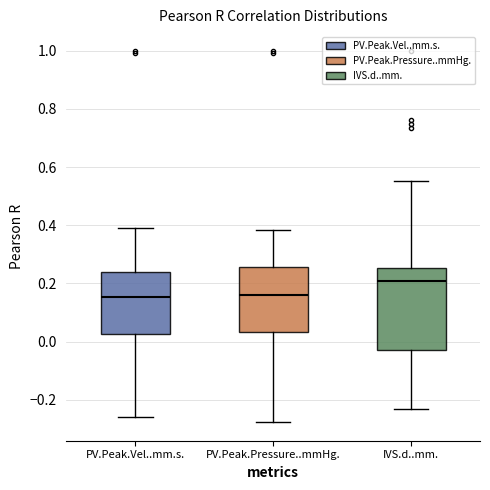

Reading left to right, read every box against the y-axis: the position of its median line, the range the box covers, and the ends of its whiskers. The values are not printed on the chart, so give them approximately, as read against the axis.

PV.Peak.Vel..mm.s.: median 0.16, box 0.02 to 0.24, whiskers -0.26 to 0.38
PV.Peak.Pressure..mmHg.: median 0.16, box 0.04 to 0.26, whiskers -0.28 to 0.38
IVS.d..mm.: median 0.20, box -0.02 to 0.26, whiskers -0.24 to 0.56